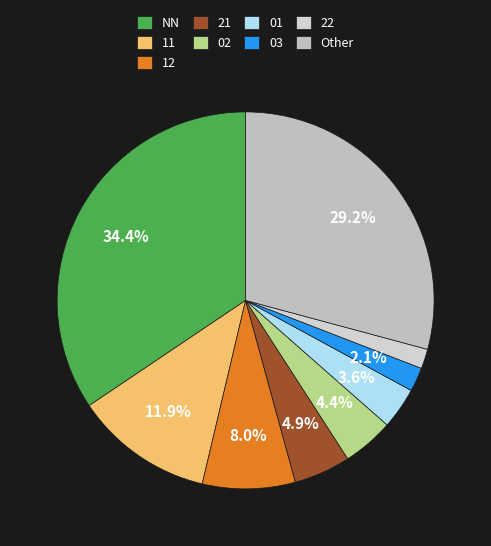

To the nearest percent, what portion does NN represent?

34%